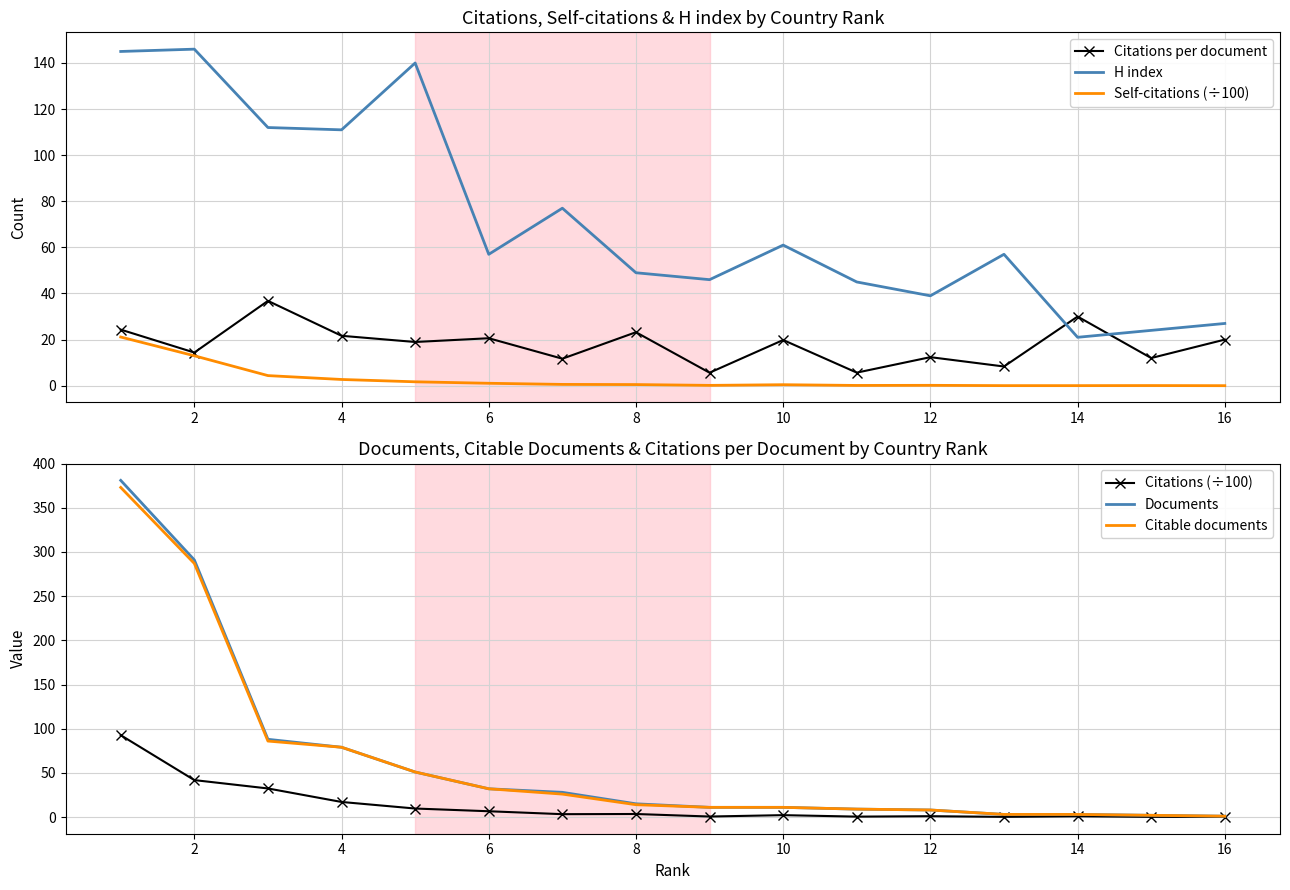

How many intersections are there between Citations per document and H index?

2